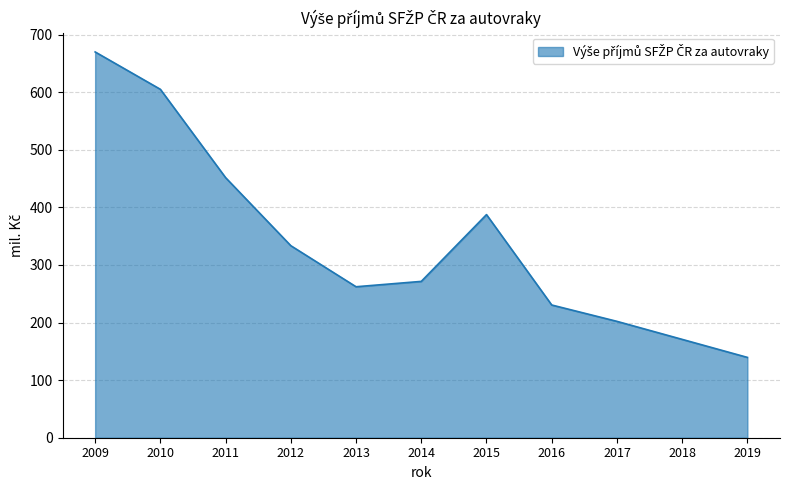

The value at 2014 is 271.5. True or false?

True